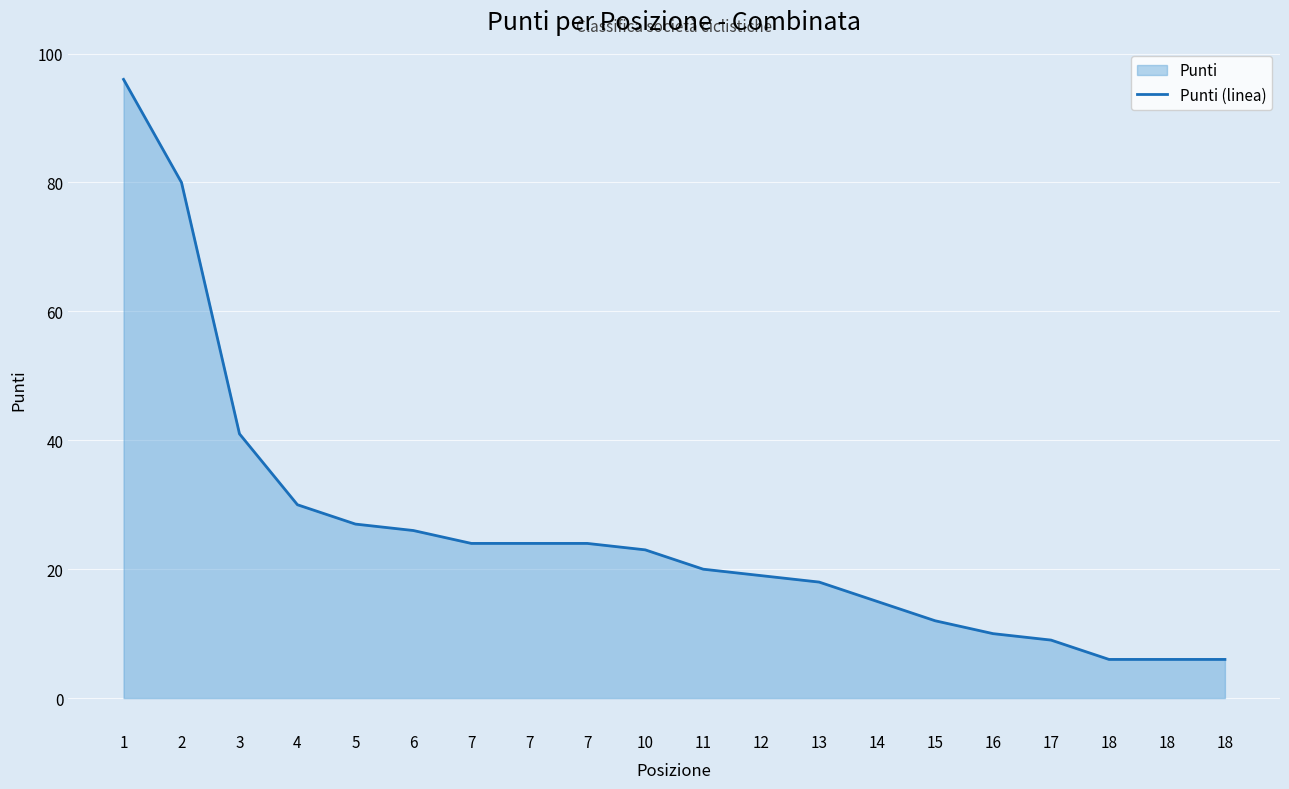

Rank the categories by value from lowest to highest.

18, 18, 18, 17, 16, 15, 14, 13, 12, 11, 10, 7, 7, 7, 6, 5, 4, 3, 2, 1